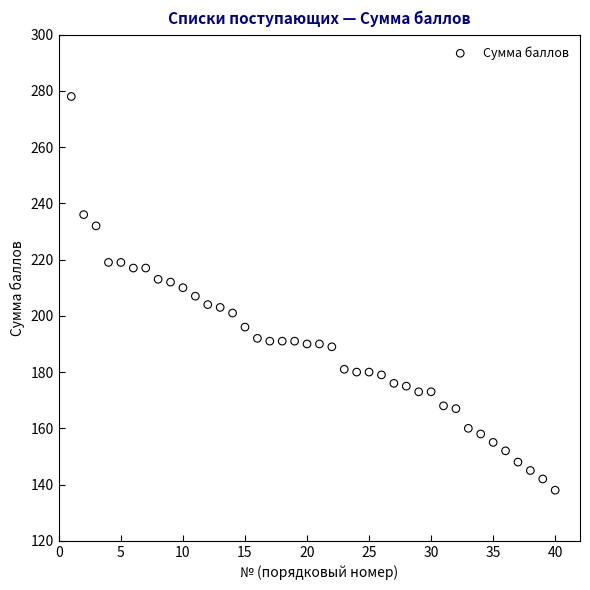

What is the range of X values (max minus min)?

39